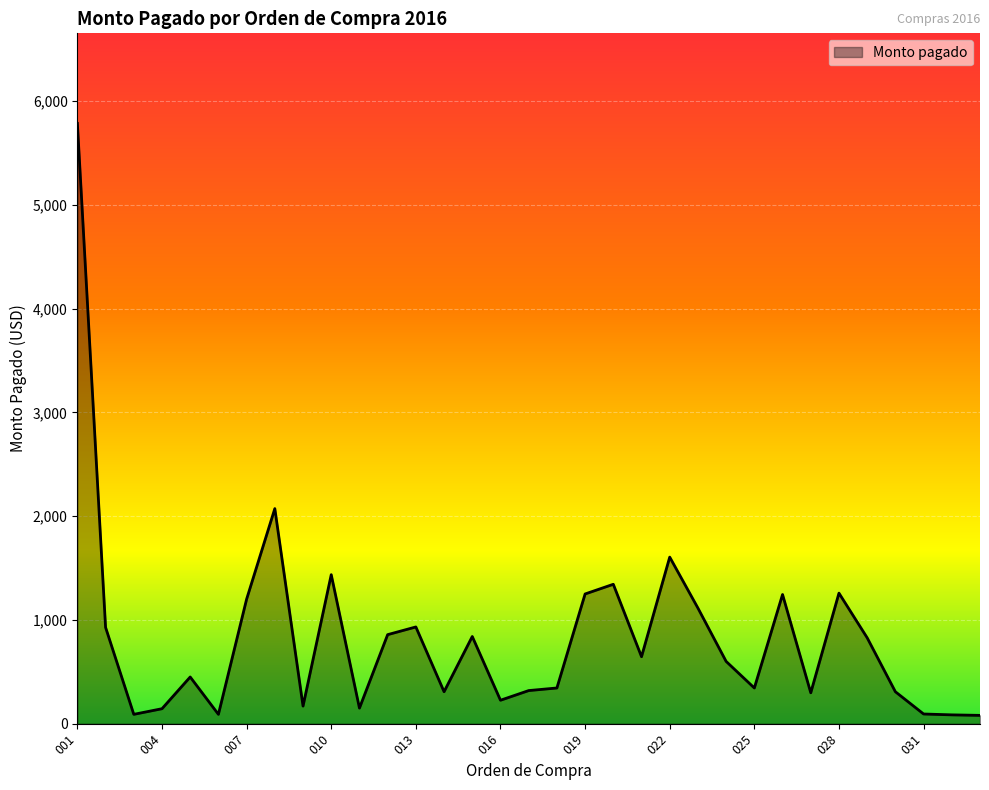

What is the difference between the maximum and minimum values?

5705.0